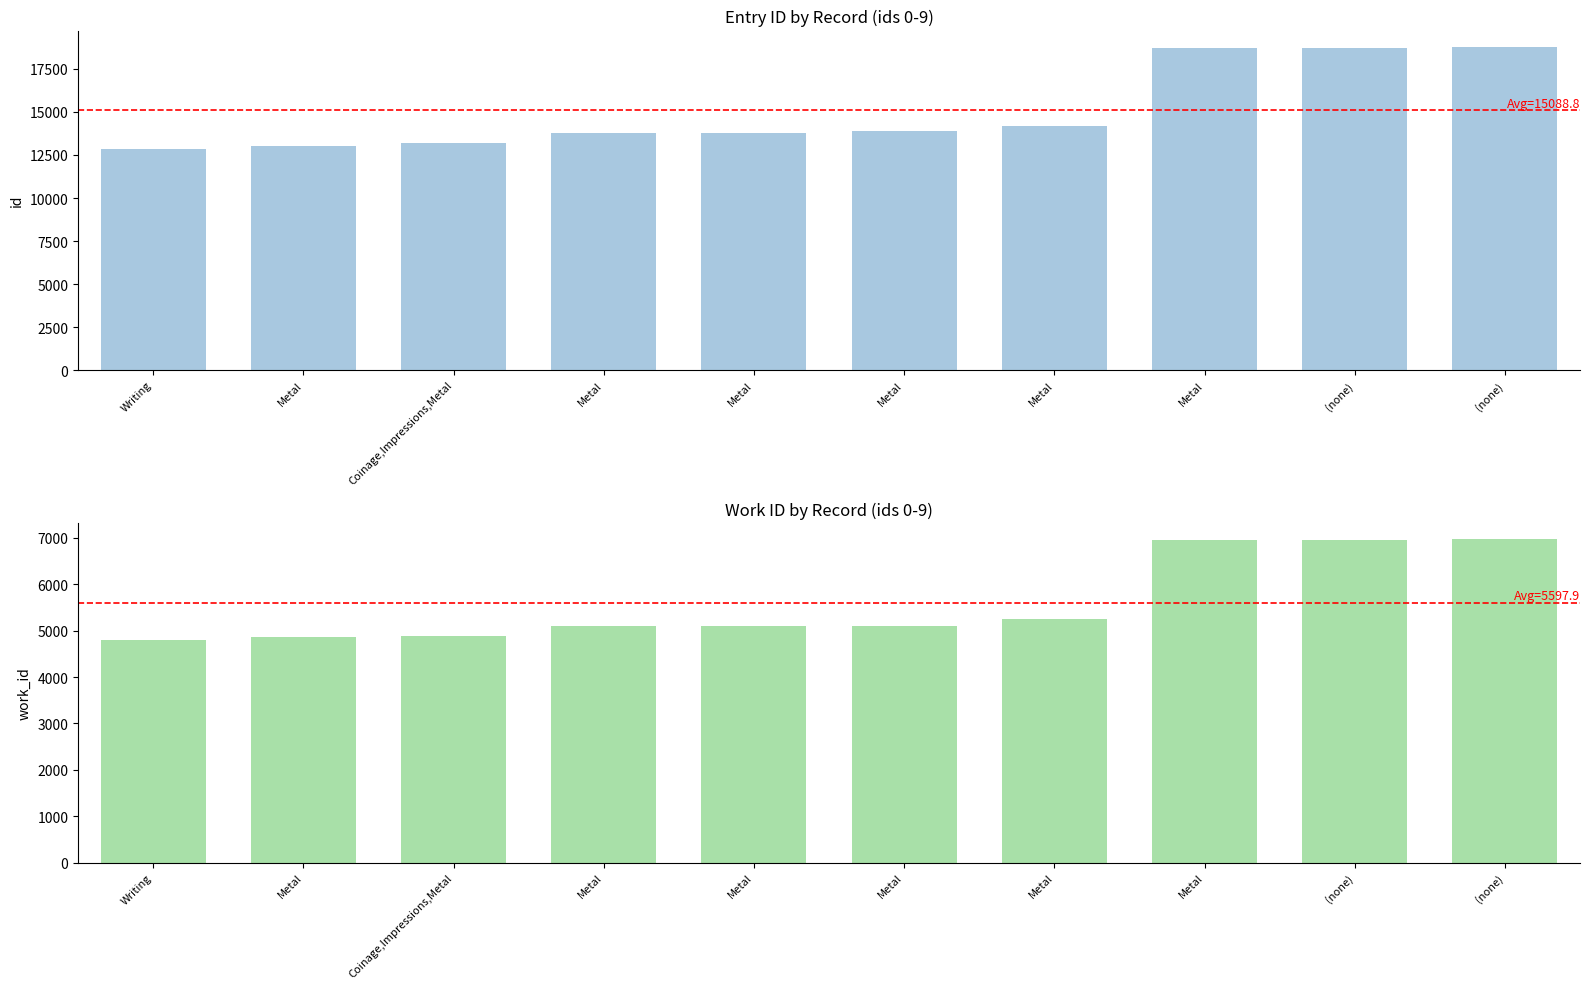

At how many categories does at least one series exceed 11284?

10